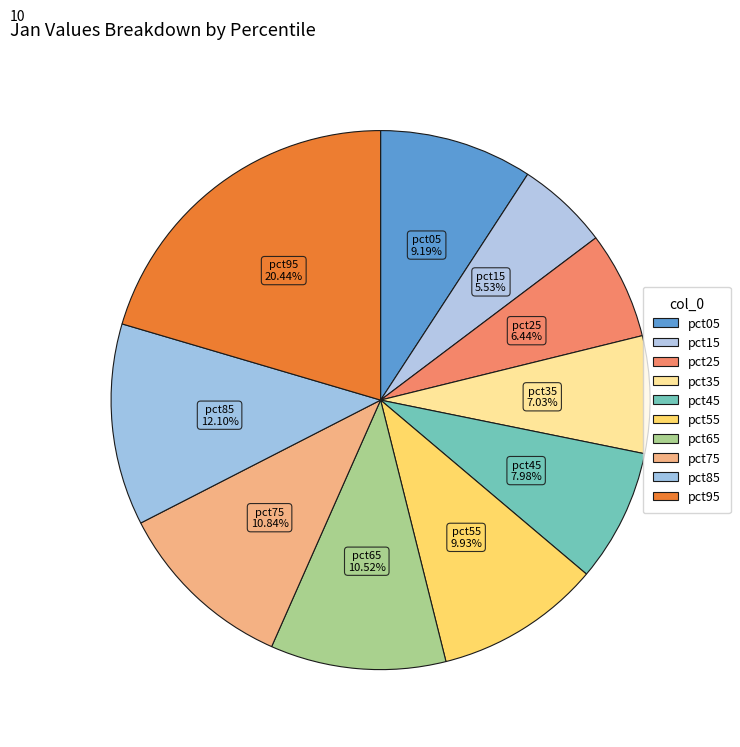

How many segments does this pie chart have?

10